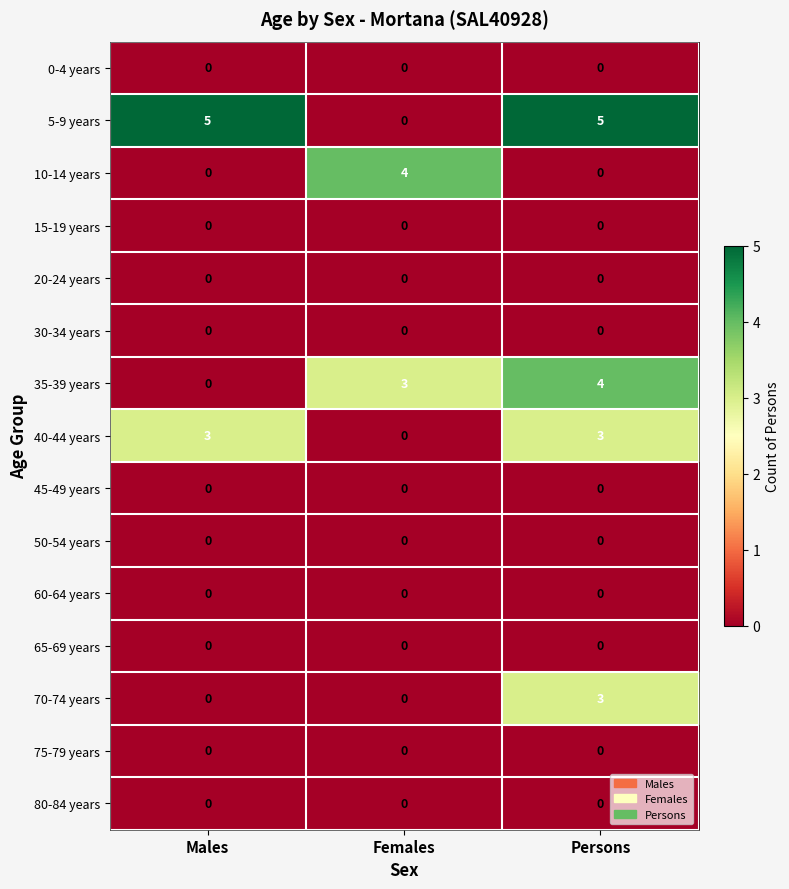

Which series has the largest range (max minus min)?

5-9 years